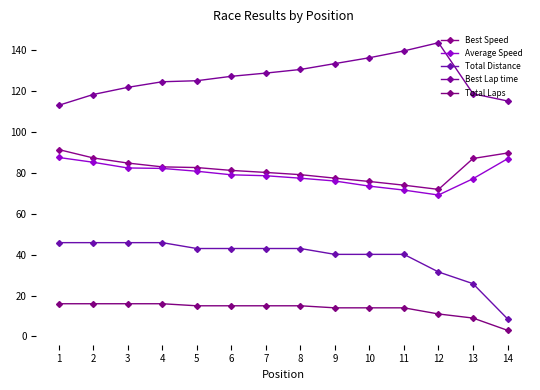

The Total Laps series shows 25.0 at 3. True or false?

False